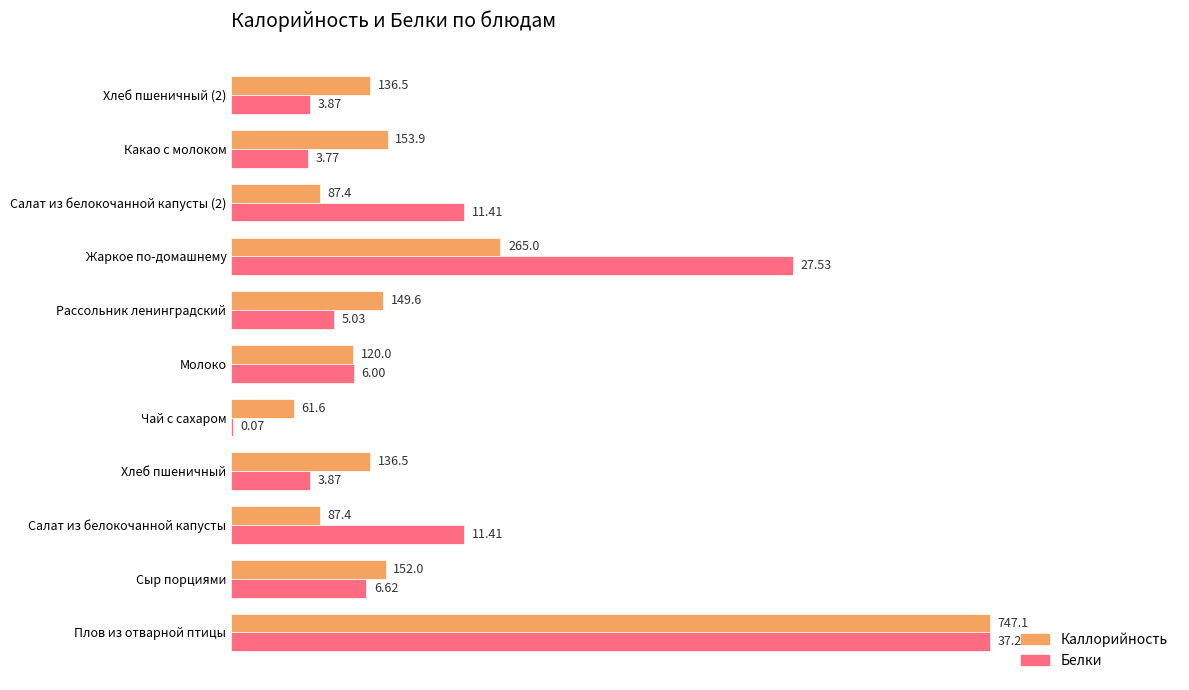

What are all the series names shown in the legend?

Каллорийность, Белки